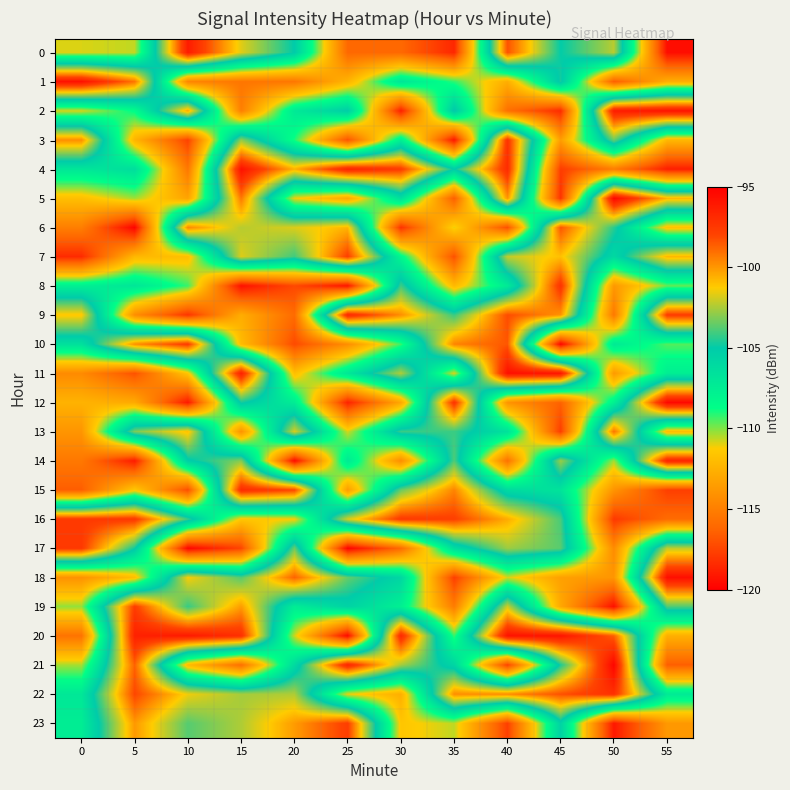

What is the total value across all series at 40?

-2529.1